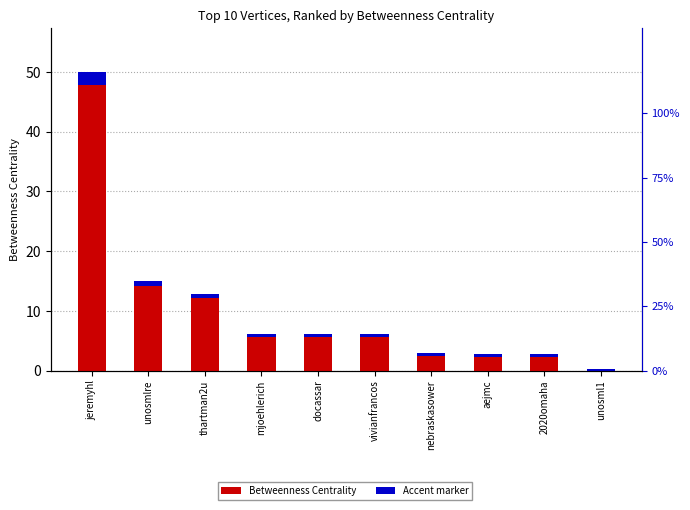

At which label is Betweenness Centrality closest to 23?

unosmlre